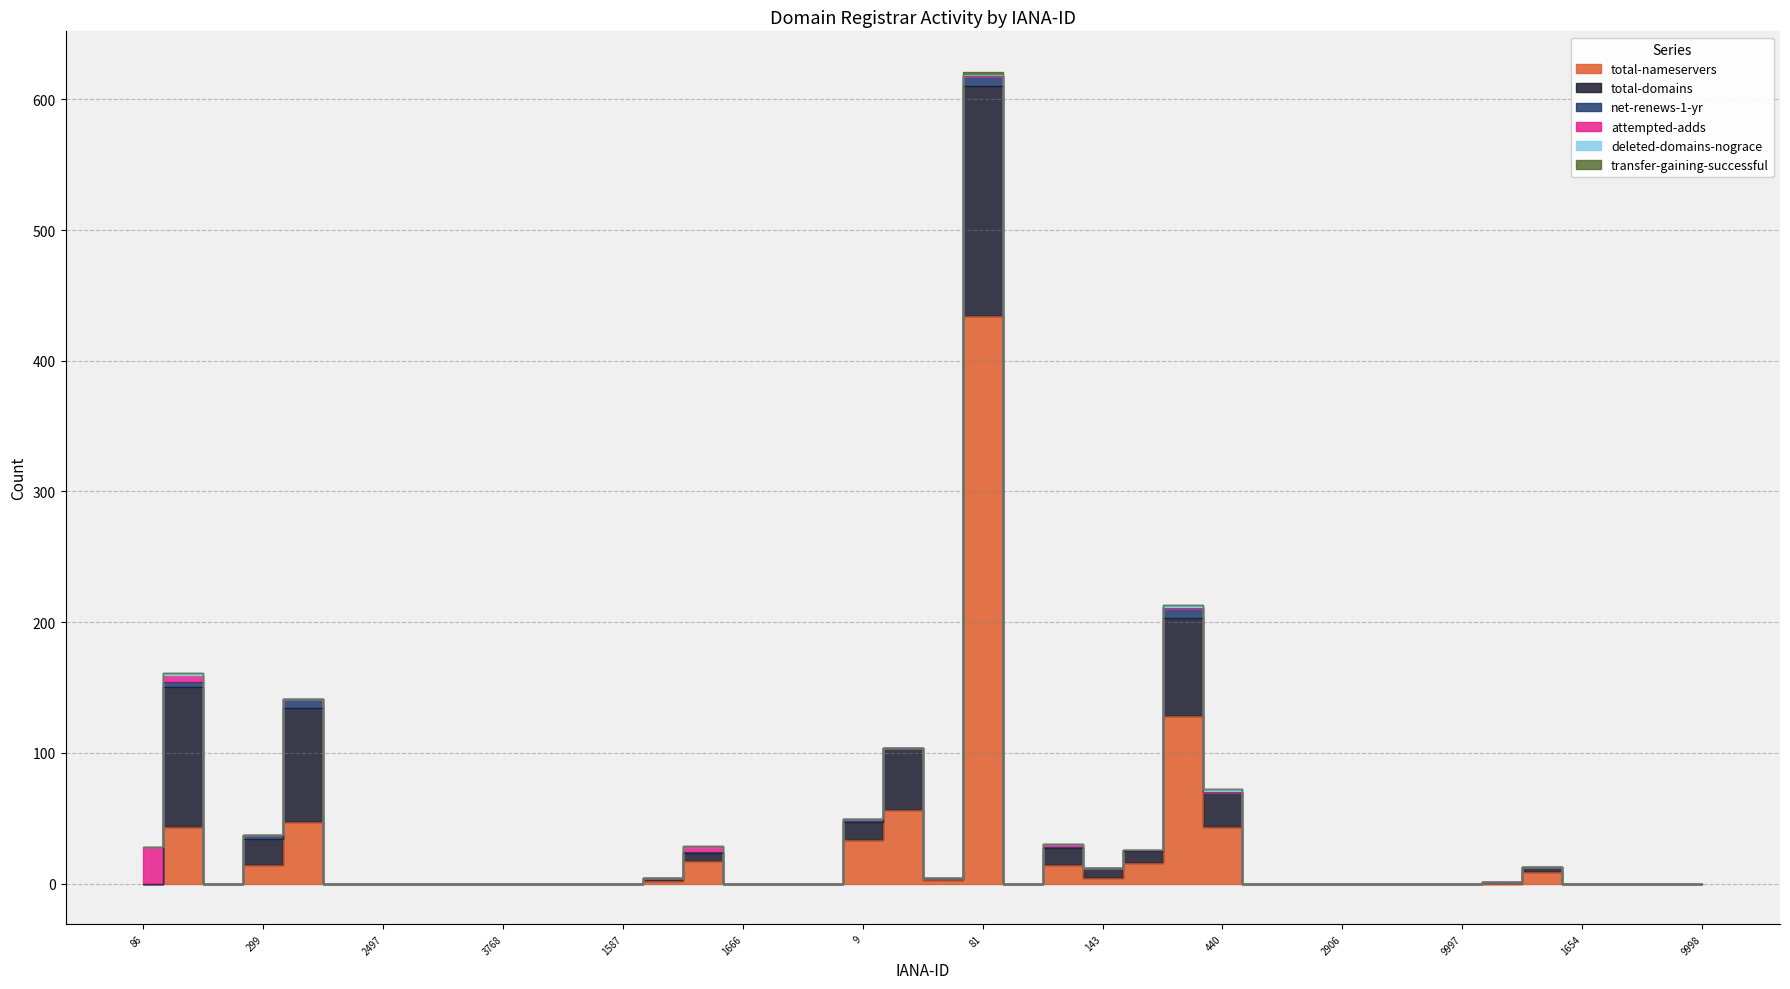

What are all the series names shown in the legend?

total-nameservers, total-domains, net-renews-1-yr, attempted-adds, deleted-domains-nograce, transfer-gaining-successful